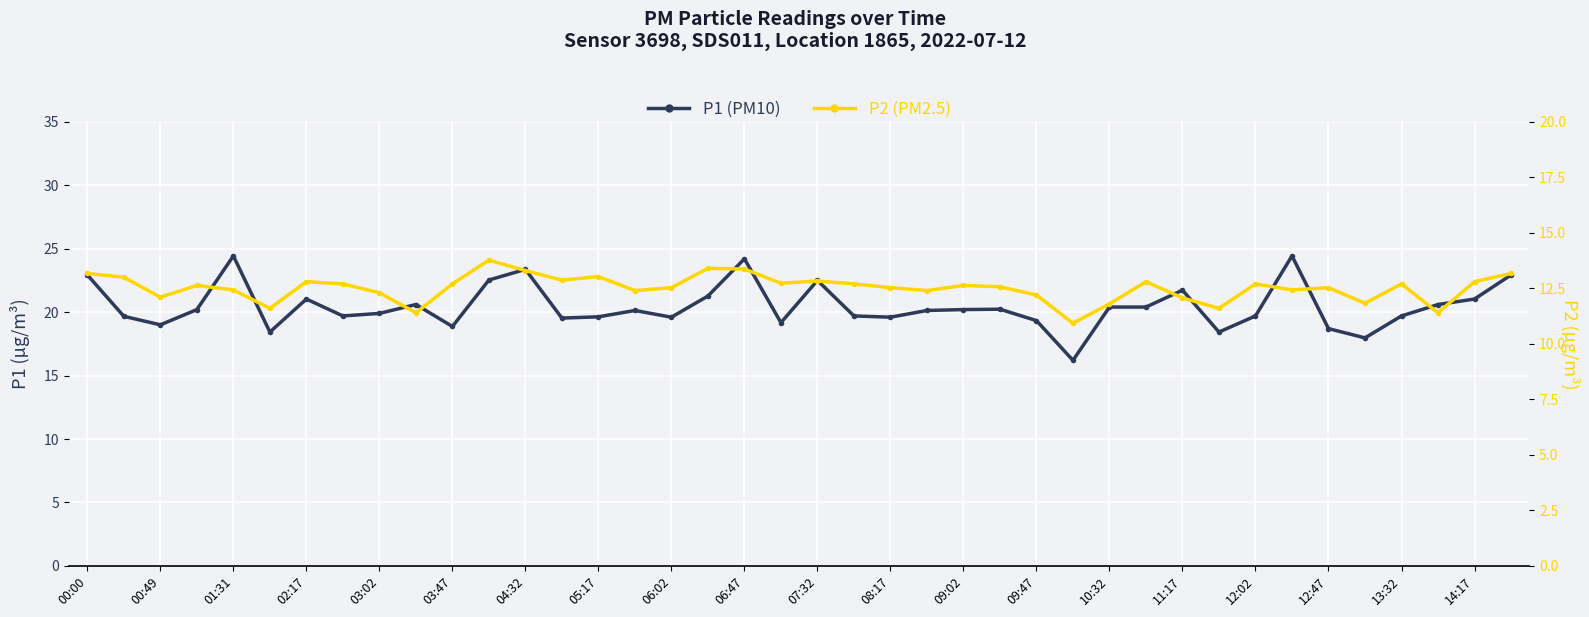

True or false: P2 has more than 0 points higher than both neighbors.

True